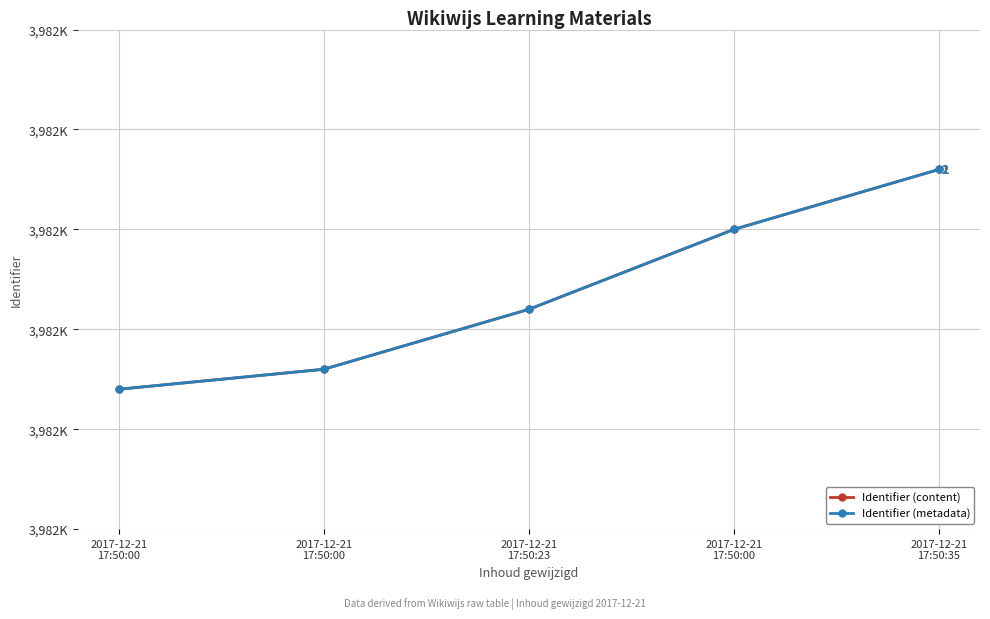

Does the chart have visible grid lines?

Yes